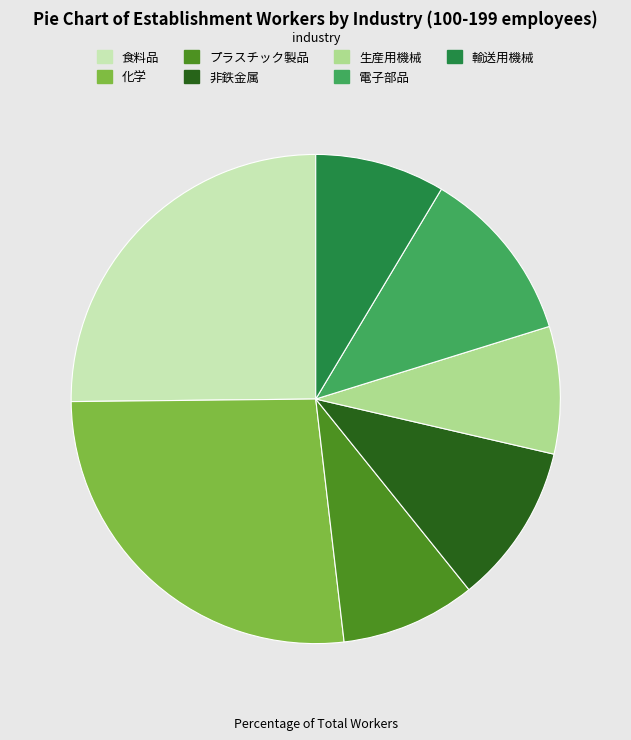

Is 食料品 the majority of the pie?

No